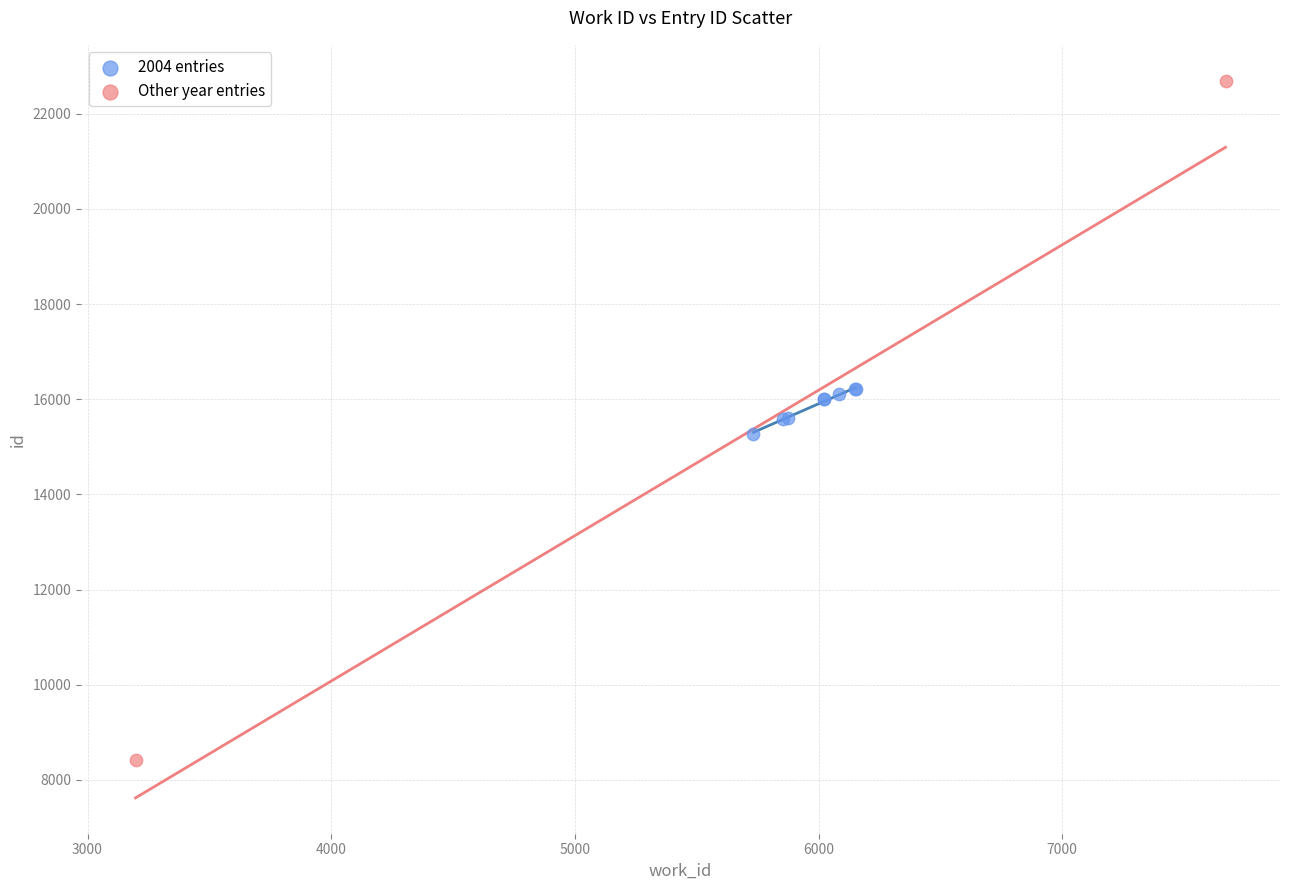

Which series has the largest Y range (max minus min)?

Other year entries